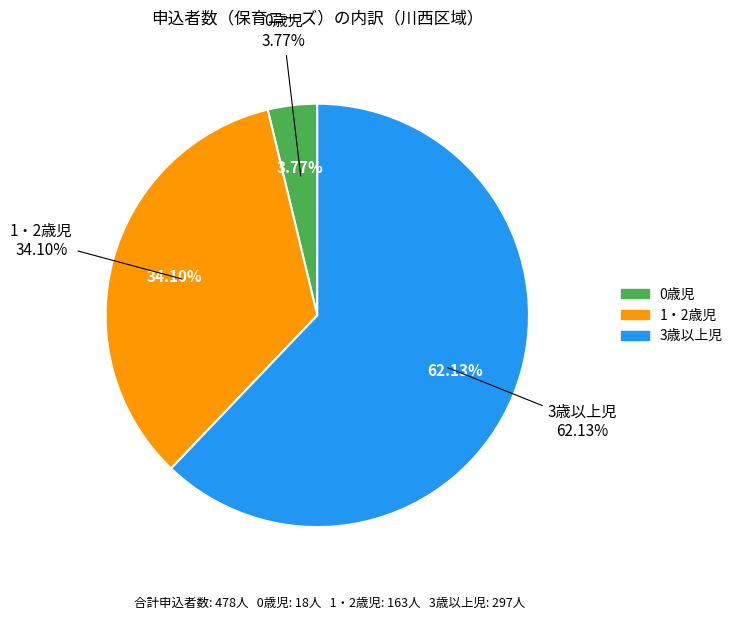

Is there any slice that represents more than half of the pie?

Yes